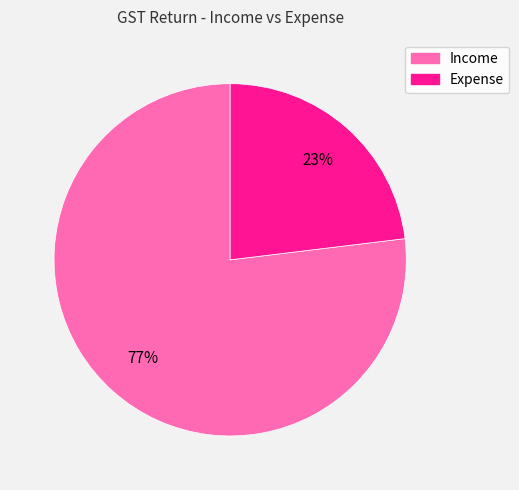

Which category has the biggest portion of the pie?

Income